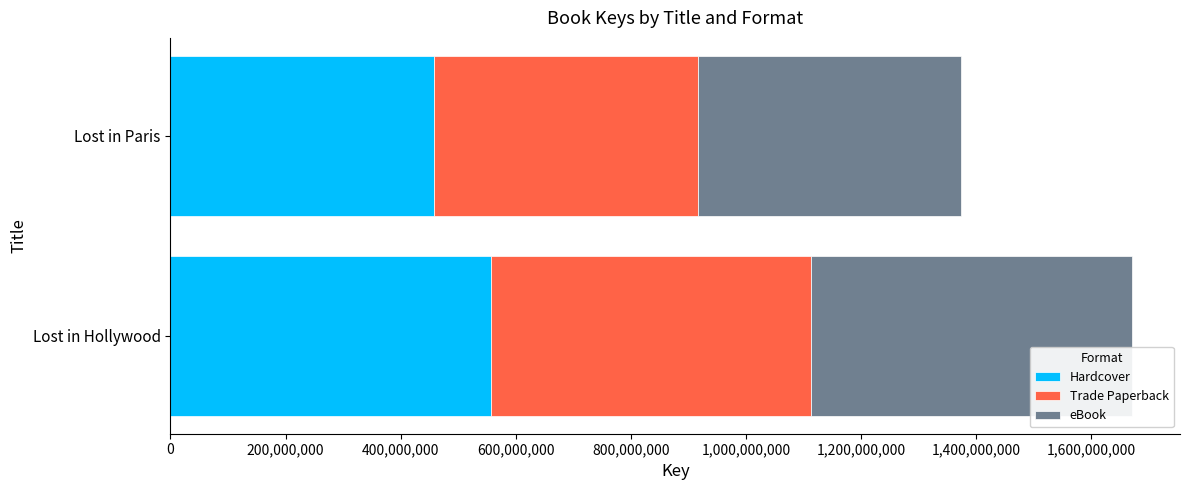

List the labels in order of Hardcover value, smallest first.

Lost in Paris, Lost in Hollywood